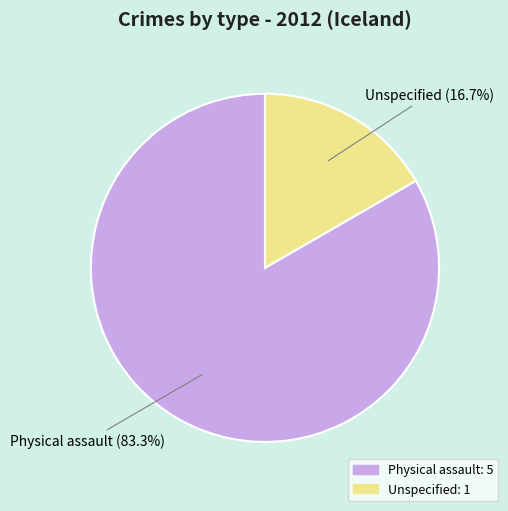

Which category has the biggest portion of the pie?

Physical assault